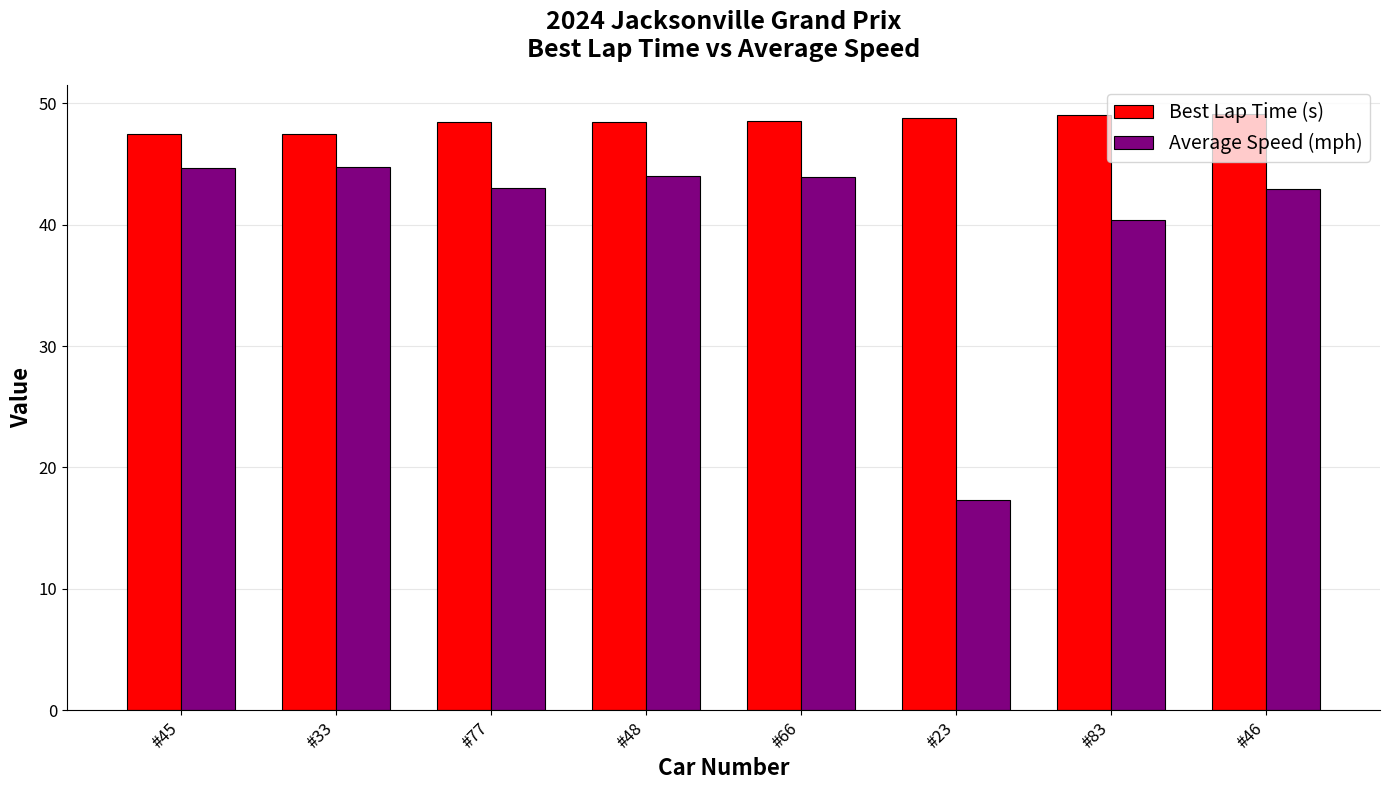

How many data points in Best Lap Time (s) are above 48?

6